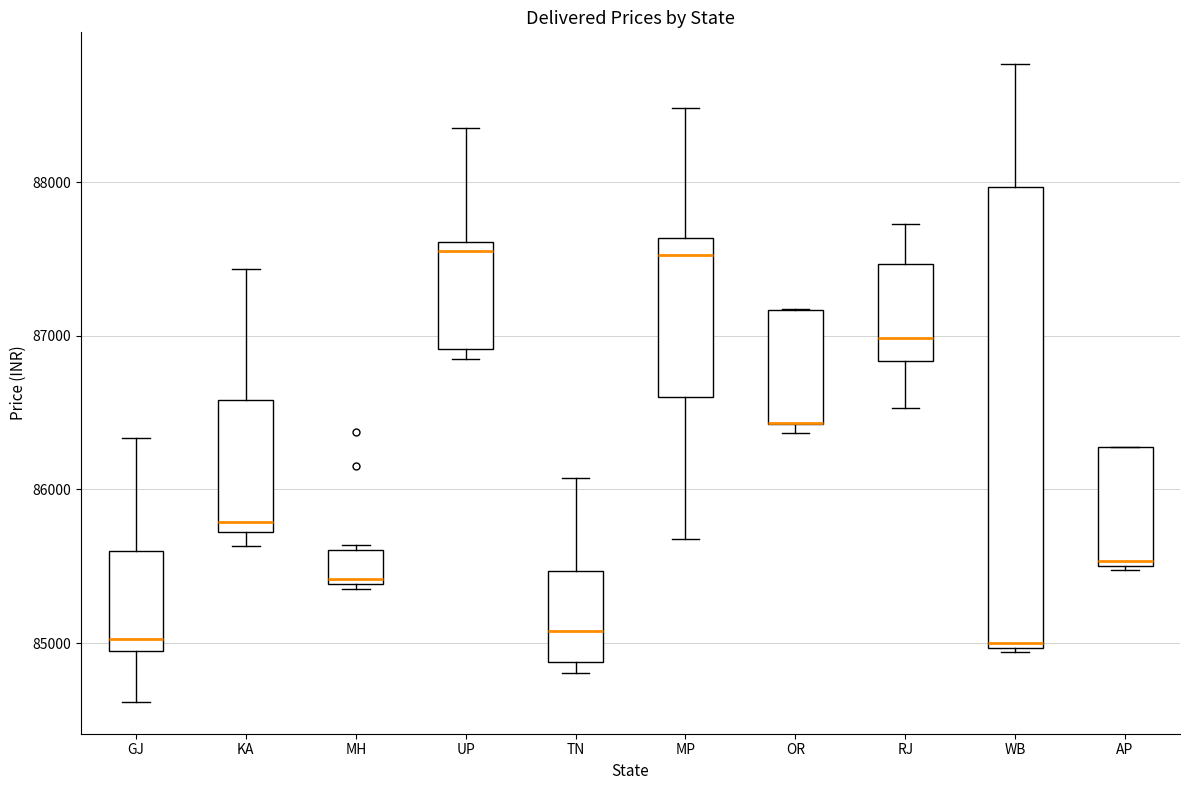

Reading left to right, read every box against the y-axis: the position of its median line, the range the box covers, and the ends of its whiskers. The values are not printed on the chart, so give them approximately, as read against the axis.

GJ: median 85000 (just above the box's lower edge), box 85000 to 85600, whiskers 84600 to 86300
KA: median 85800, box 85700 to 86600, whiskers 85600 to 87400
MH: median 85400, box 85400 to 85600, whiskers 85400 to 85600
UP: median 87500, box 86900 to 87600, whiskers 86900 (just below the box's lower edge) to 88300
TN: median 85100, box 84900 to 85500, whiskers 84800 to 86100
MP: median 87500, box 86600 to 87600, whiskers 85700 to 88500
OR: median 86400 (drawn on the box's lower edge), box 86400 to 87200, whiskers 86400 (just below the box's lower edge) to 87200
RJ: median 87000, box 86800 to 87500, whiskers 86500 to 87700
WB: median 85000, box 85000 to 88000, whiskers 84900 to 88800
AP: median 85500, box 85500 to 86300, whiskers 85500 to 86300